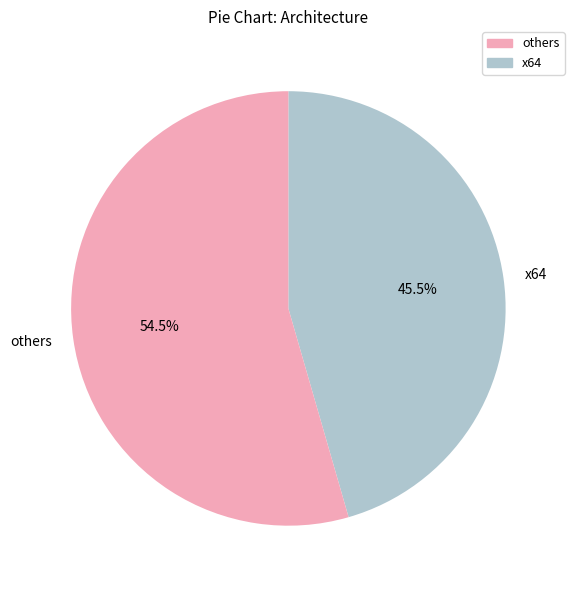

What portion of the pie excludes x64?

54.5%